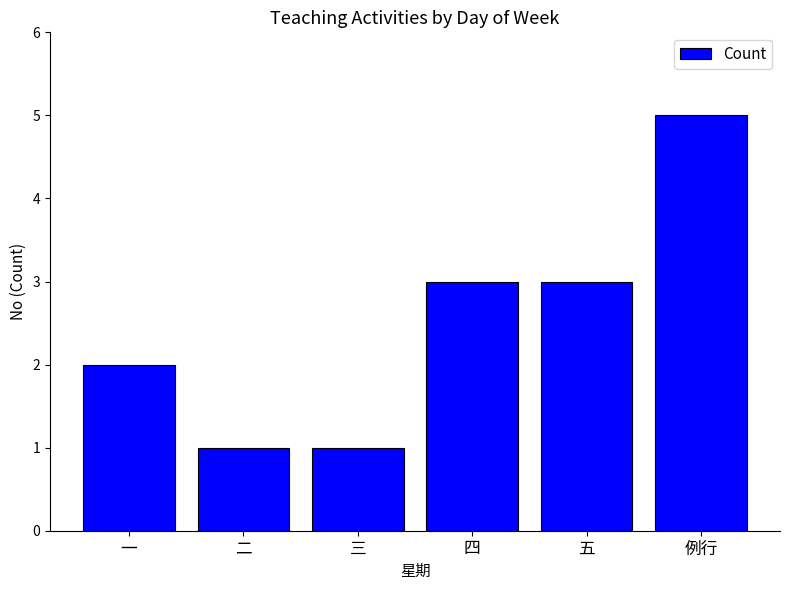

Reading right to left, extract all data points from this chart.

例行=5	五=3	四=3	三=1	二=1	一=2